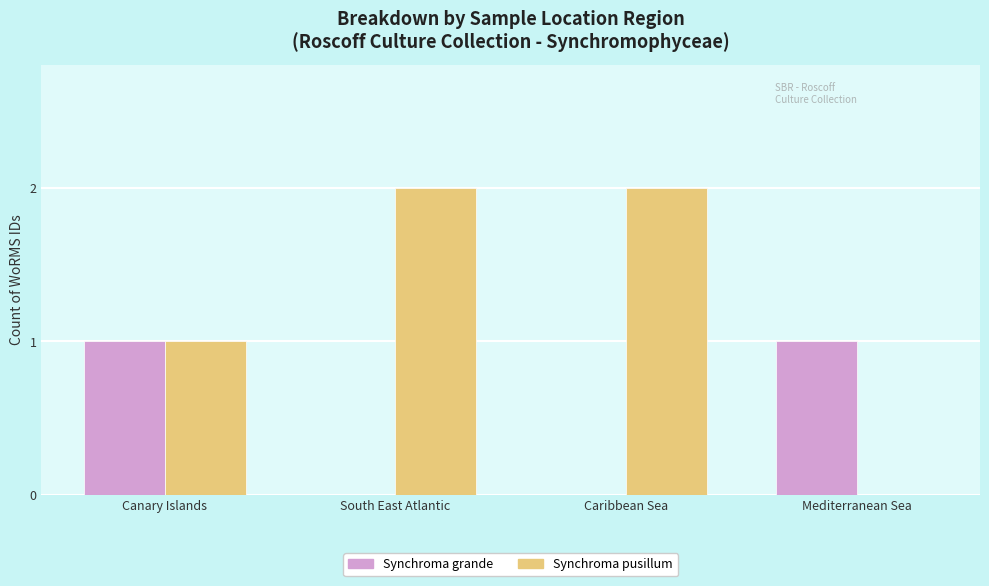

Is the value of Synchroma pusillum at South East Atlantic greater than the value of Synchroma grande at Canary Islands?

Yes